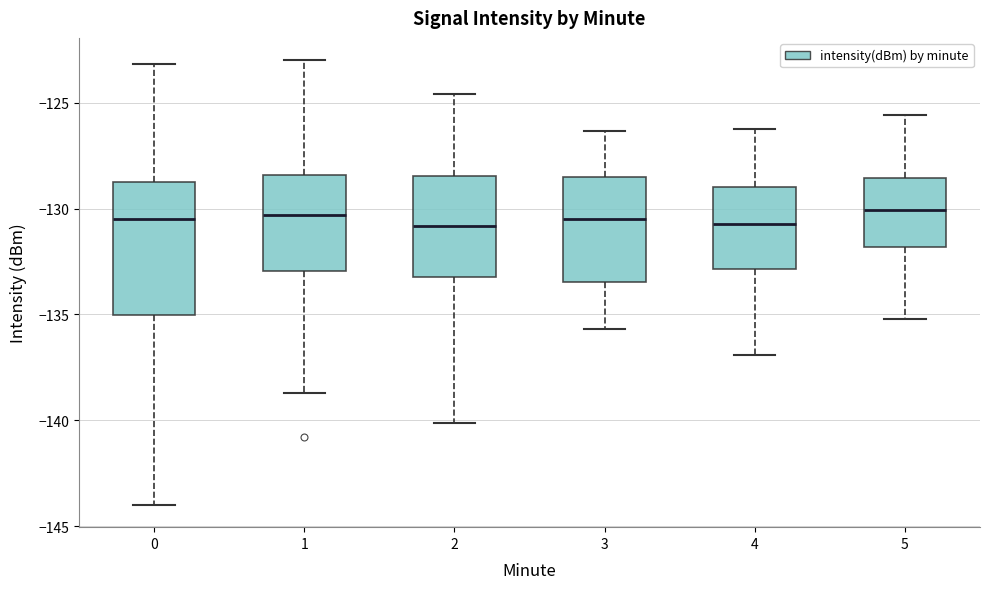

Reading left to right, transcribe this box plot: for each box, give where its median line is, the range the box spans, and where its two whiskers end, as read against the y-axis. The values are not printed on the chart, so give them approximately, as read against the axis.

0: median -130.5, box -135.0 to -128.5, whiskers -144.0 to -123.0
1: median -130.5, box -133.0 to -128.5, whiskers -138.5 to -123.0
2: median -131.0, box -133.0 to -128.5, whiskers -140.0 to -124.5
3: median -130.5, box -133.5 to -128.5, whiskers -135.5 to -126.5
4: median -130.5, box -133.0 to -129.0, whiskers -137.0 to -126.0
5: median -130.0, box -132.0 to -128.5, whiskers -135.0 to -125.5